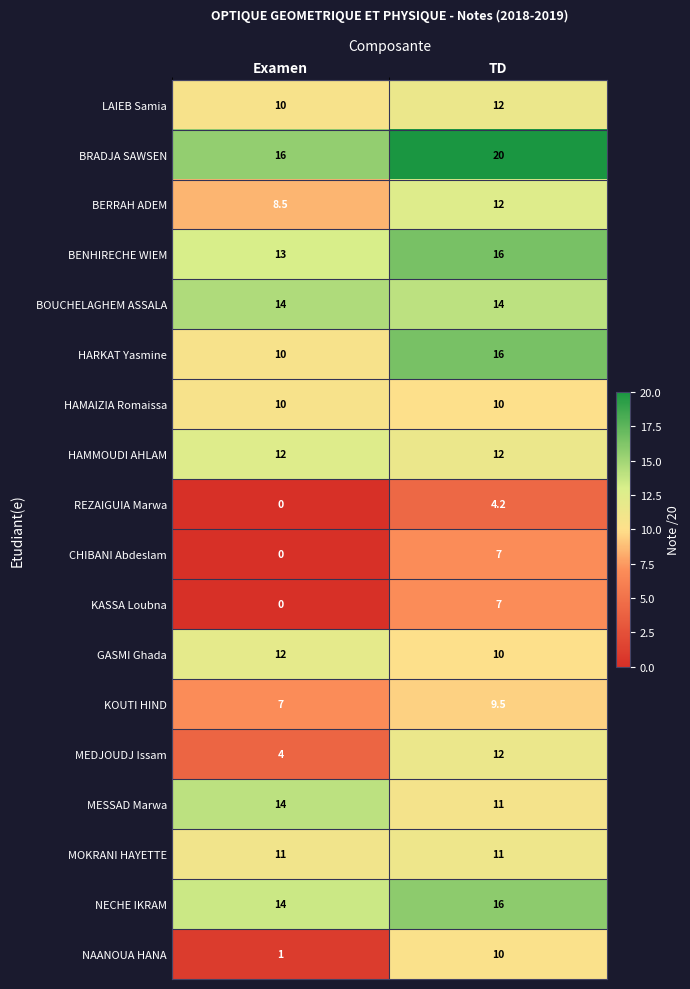

Rank the categories by HARKAT Yasmine value from highest to lowest.

TD, Examen